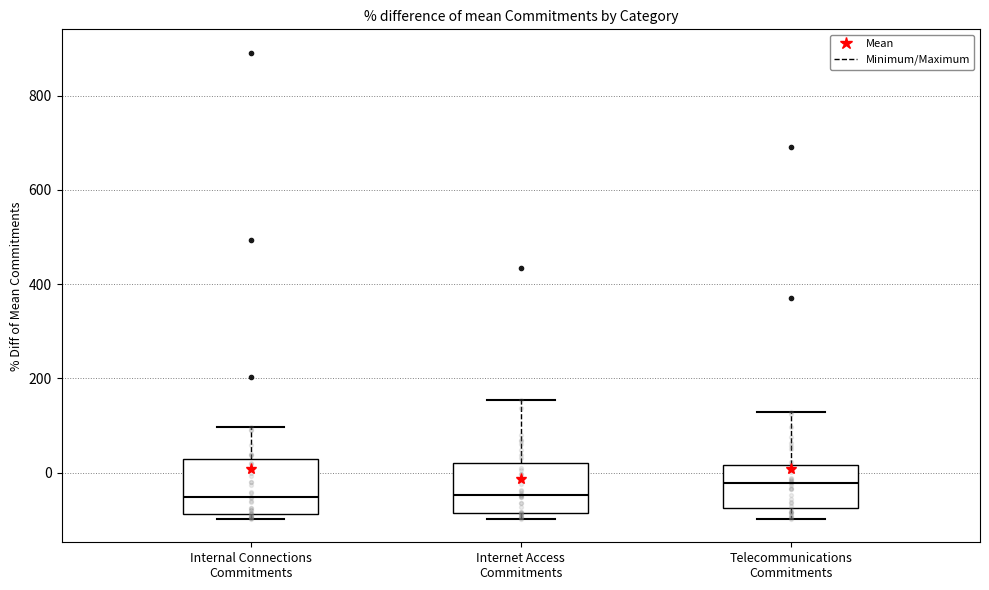

Reading left to right, transcribe this box plot: for each box, give where its median line is, the range the box spans, and where its two whiskers end, as read against the y-axis. The values are not printed on the chart, so give them approximately, as read against the axis.

Internal Connections Commitments: median -60, box -80 to 20, whiskers -100 to 100
Internet Access Commitments: median -40, box -80 to 20, whiskers -100 to 160
Telecommunications Commitments: median -20, box -80 to 20, whiskers -100 to 120